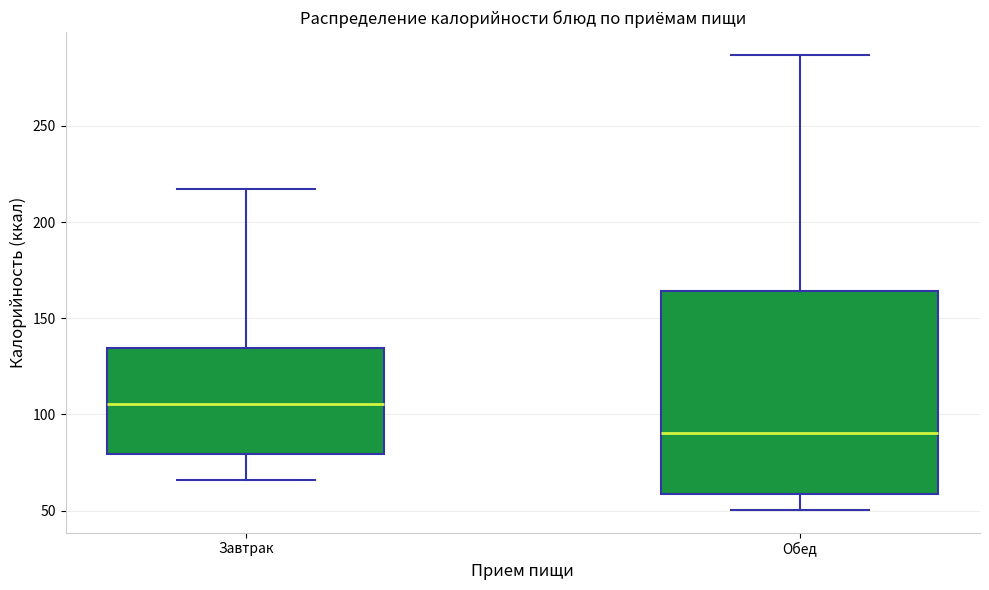

Where is the upper edge of the box for Обед on the y-axis? The values are not printed on the chart, so give them approximately, as read against the axis.

165